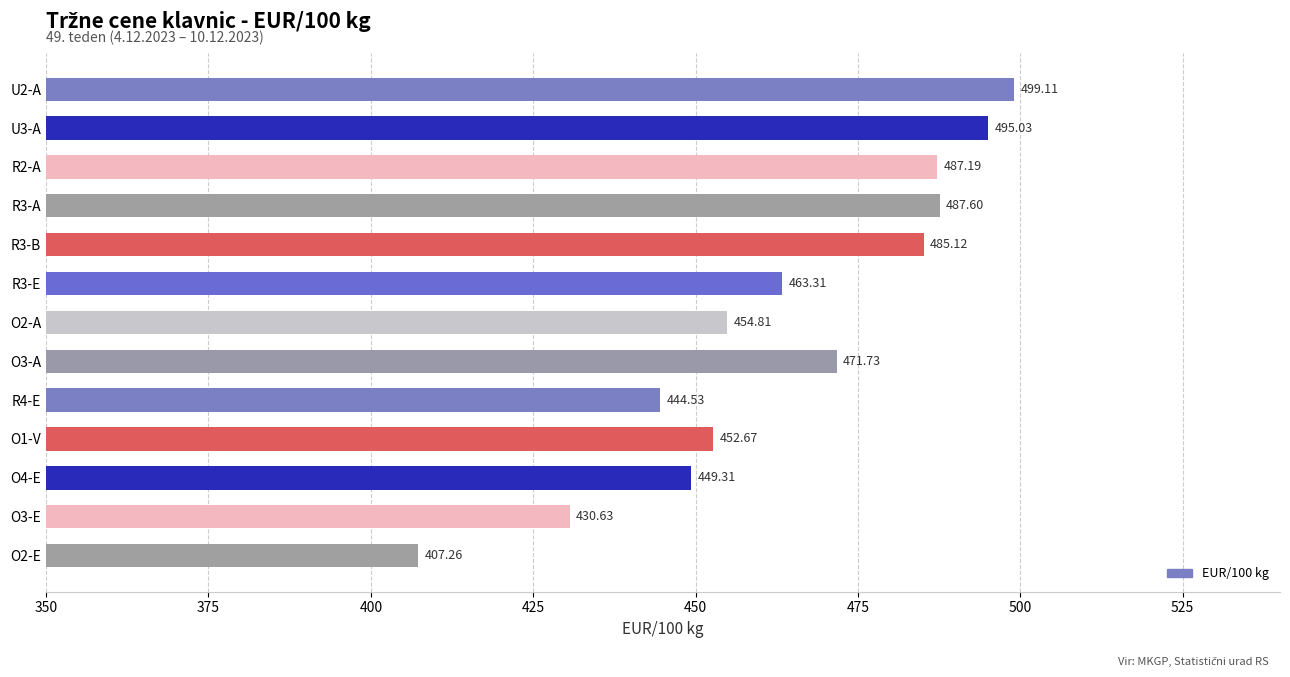

What is the sum of the values at O3-A and R3-B?

956.9